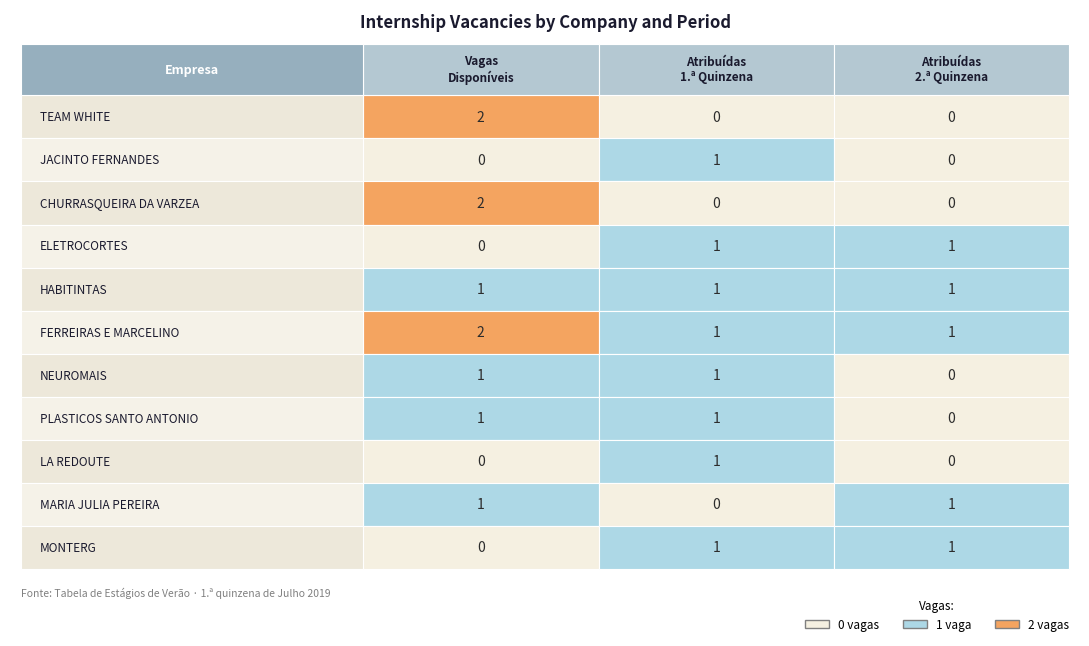

Reading right to left, transcribe all the data shown in this chart.

TEAM WHITE: 2=0	1=0	0=2
JACINTO FERNANDES: 2=0	1=1	0=0
CHURRASQUEIRA DA VARZEA: 2=0	1=0	0=2
ELETROCORTES: 2=1	1=1	0=0
HABITINTAS: 2=1	1=1	0=1
FERREIRAS E MARCELINO: 2=1	1=1	0=2
NEUROMAIS: 2=0	1=1	0=1
PLASTICOS SANTO ANTONIO: 2=0	1=1	0=1
LA REDOUTE: 2=0	1=1	0=0
MARIA JULIA PEREIRA: 2=1	1=0	0=1
MONTERG: 2=1	1=1	0=0